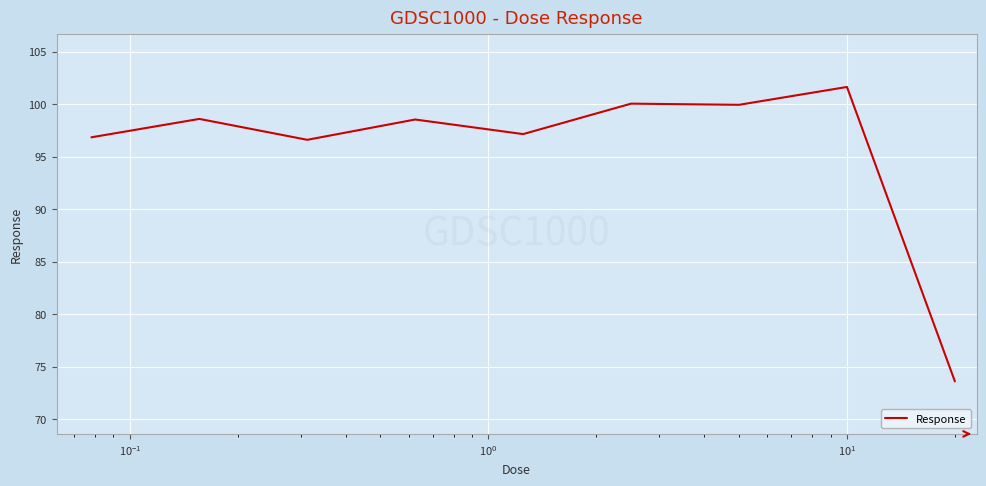

What is the minimum value shown in the chart?

73.6